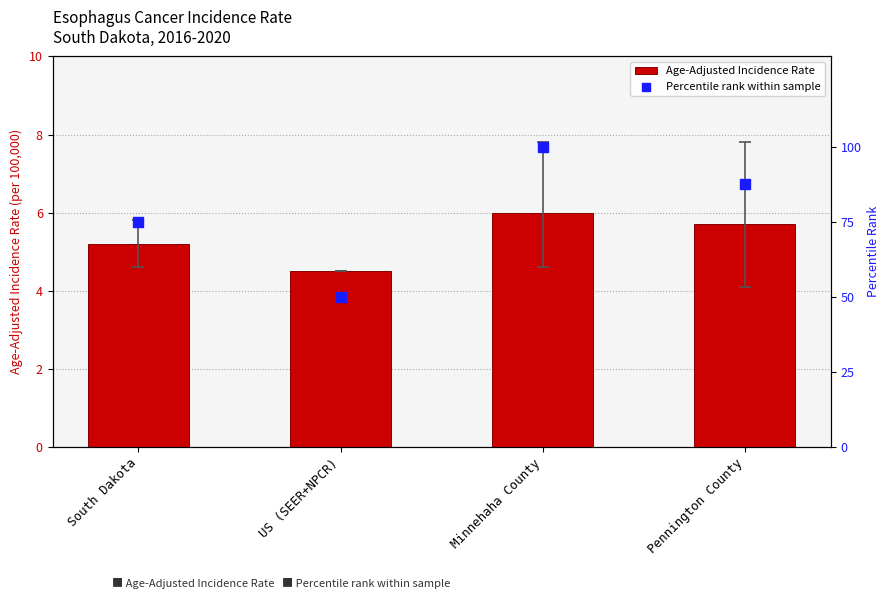

Which series reaches the minimum Y coordinate?

Age-Adjusted Incidence Rate